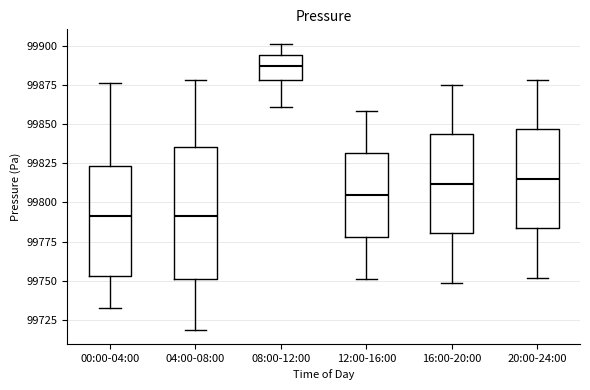

Reading left to right, read every box against the y-axis: the position of its median line, the range the box covers, and the ends of its whiskers. The values are not printed on the chart, so give them approximately, as read against the axis.

00:00-04:00: median 99790, box 99755 to 99825, whiskers 99730 to 99875
04:00-08:00: median 99790, box 99750 to 99835, whiskers 99720 to 99880
08:00-12:00: median 99885, box 99880 to 99895, whiskers 99860 to 99900
12:00-16:00: median 99805, box 99780 to 99830, whiskers 99750 to 99860
16:00-20:00: median 99810, box 99780 to 99845, whiskers 99750 to 99875
20:00-24:00: median 99815, box 99785 to 99845, whiskers 99750 to 99880